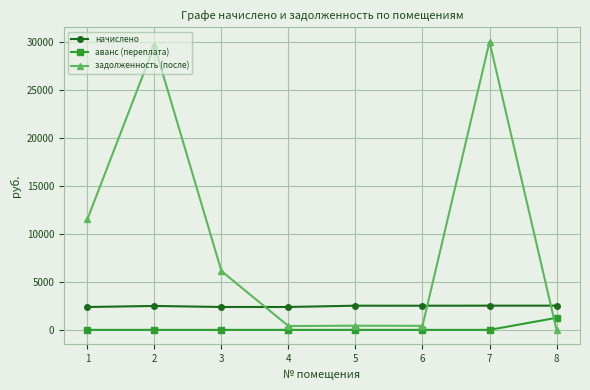

Read the задолженность (после) value at 5.

434.5